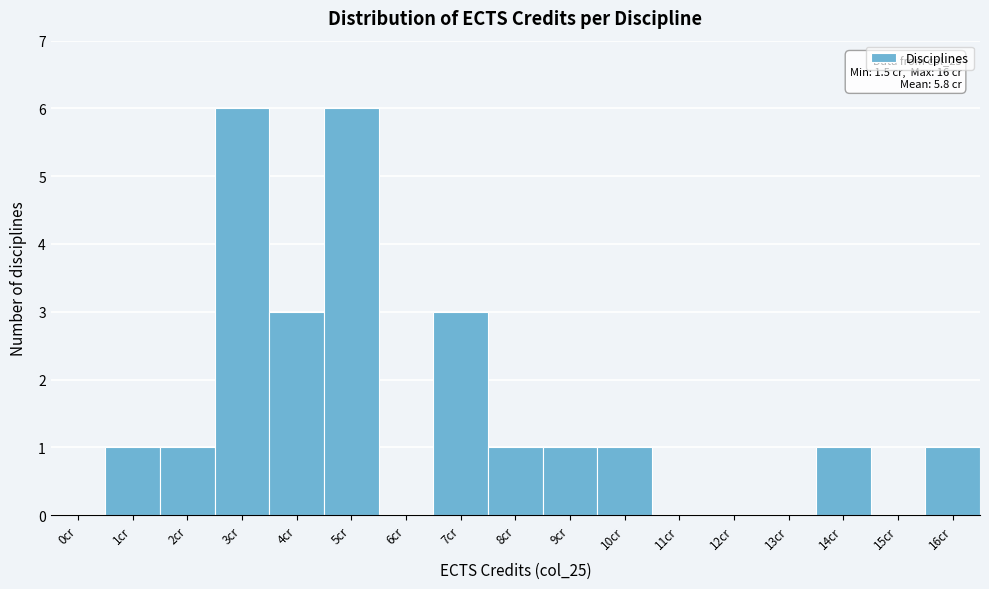

Reading left to right, transcribe all the data shown in this chart.

0cr=0	1cr=1	2cr=1	3cr=6	4cr=3	5cr=6	6cr=0	7cr=3	8cr=1	9cr=1	10cr=1	11cr=0	12cr=0	13cr=0	14cr=1	15cr=0	16cr=1